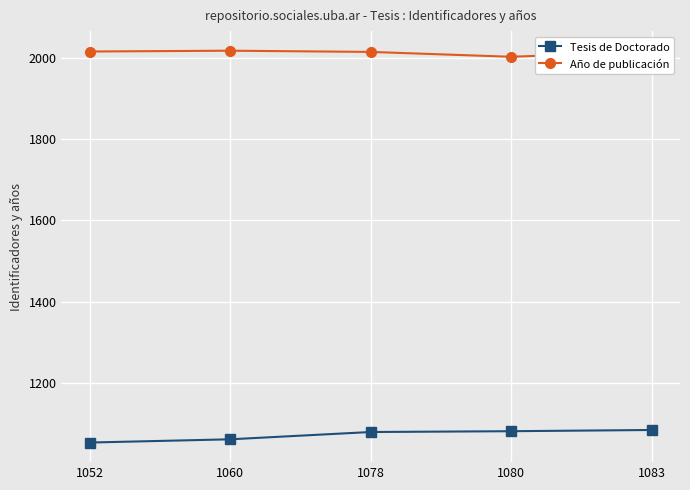

Between 1052 and 1078, which series saw the biggest shift?

Tesis de Doctorado